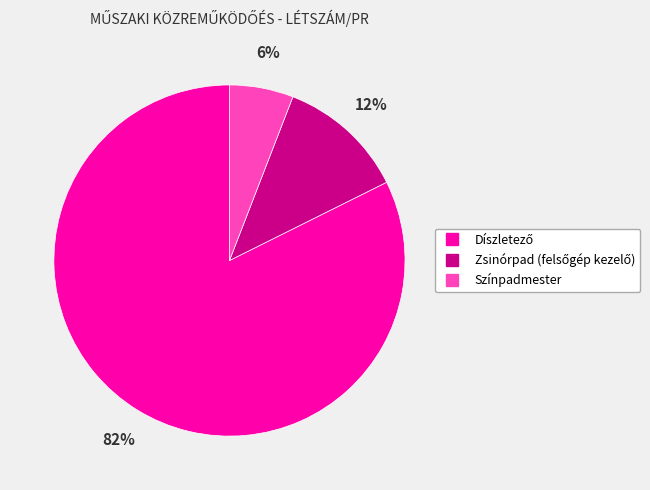

Count the number of slices in the pie.

3